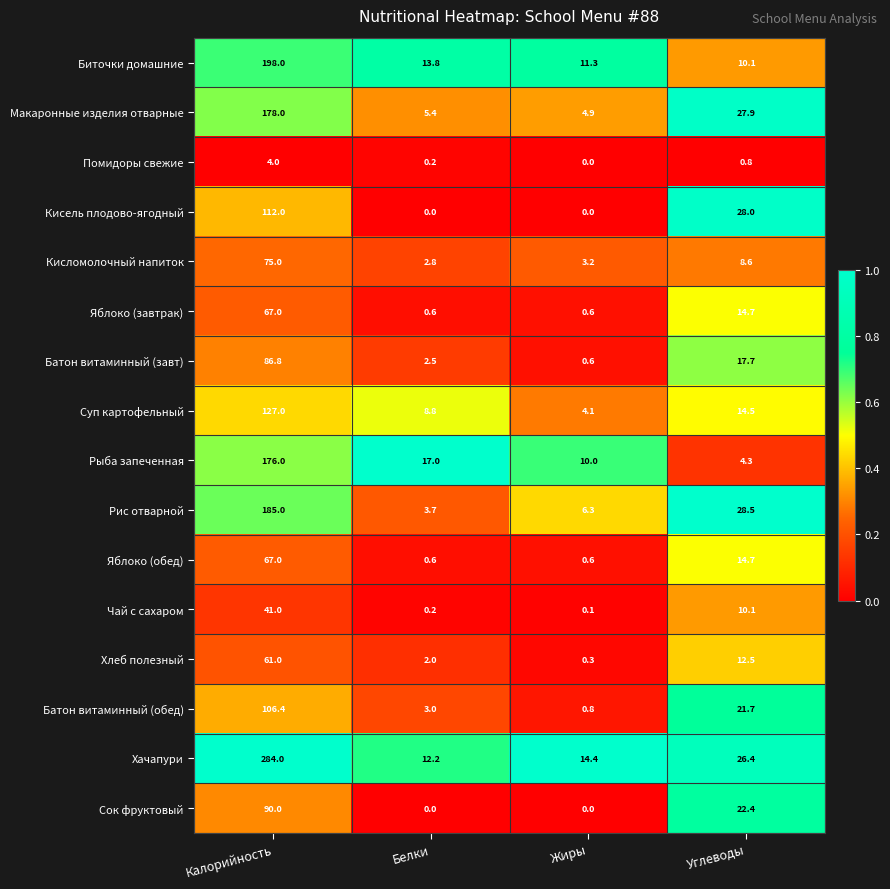

The Помидоры свежие series shows 0.2 at Белки. True or false?

True